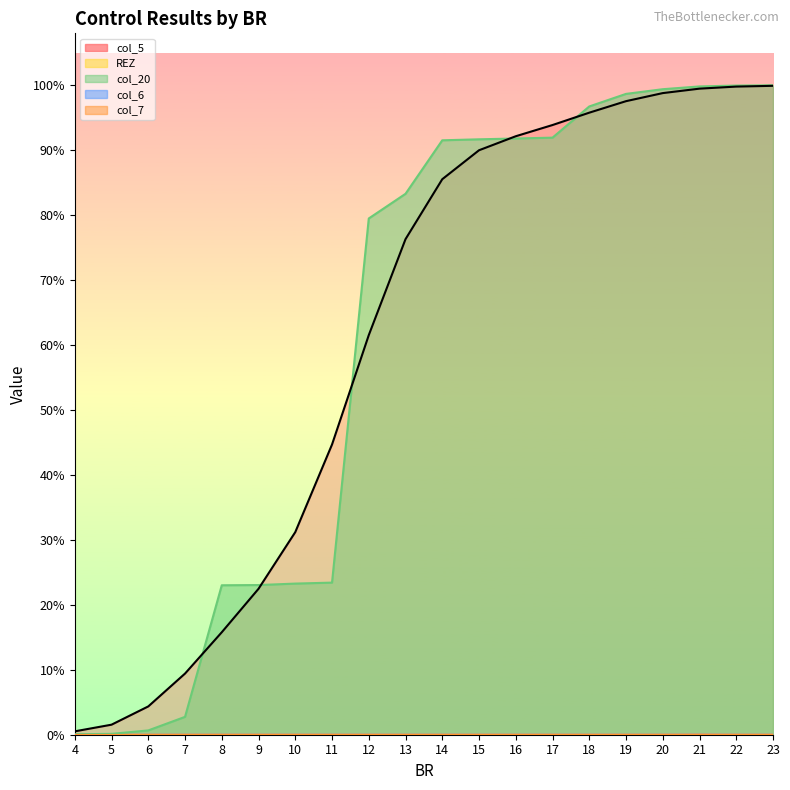

The REZ series shows 0 at 8. True or false?

True